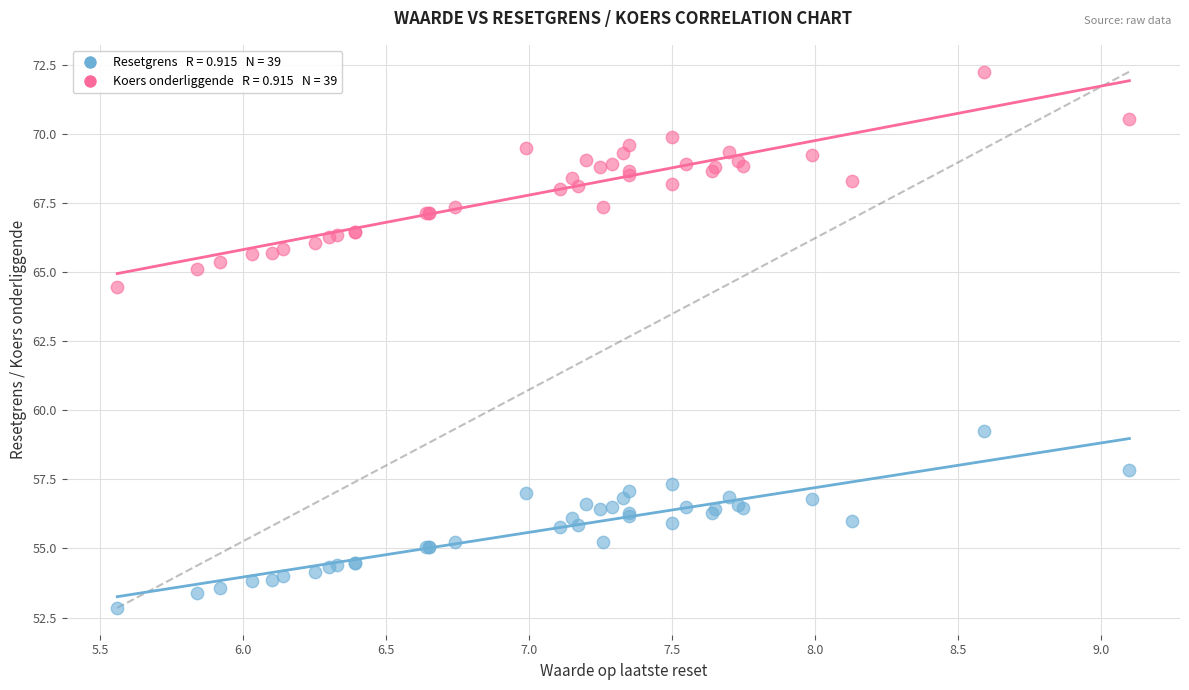

Across all series, what Y value is closest to 62?

64.5